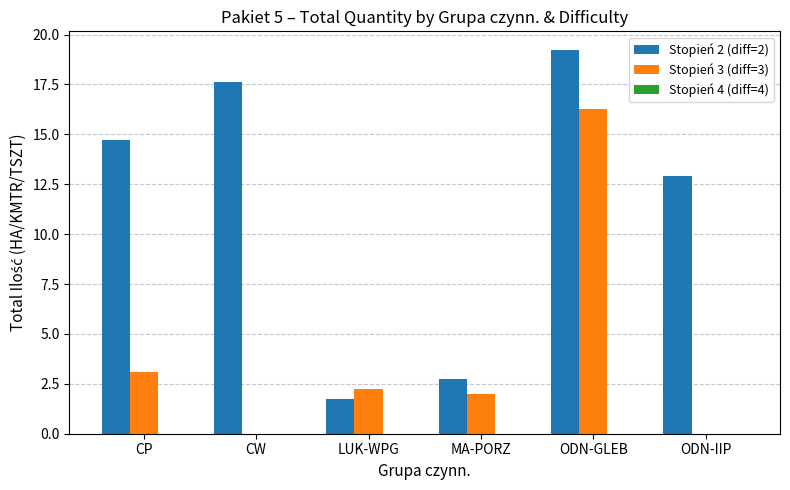

At which category is the sum across all series the highest?

ODN-GLEB